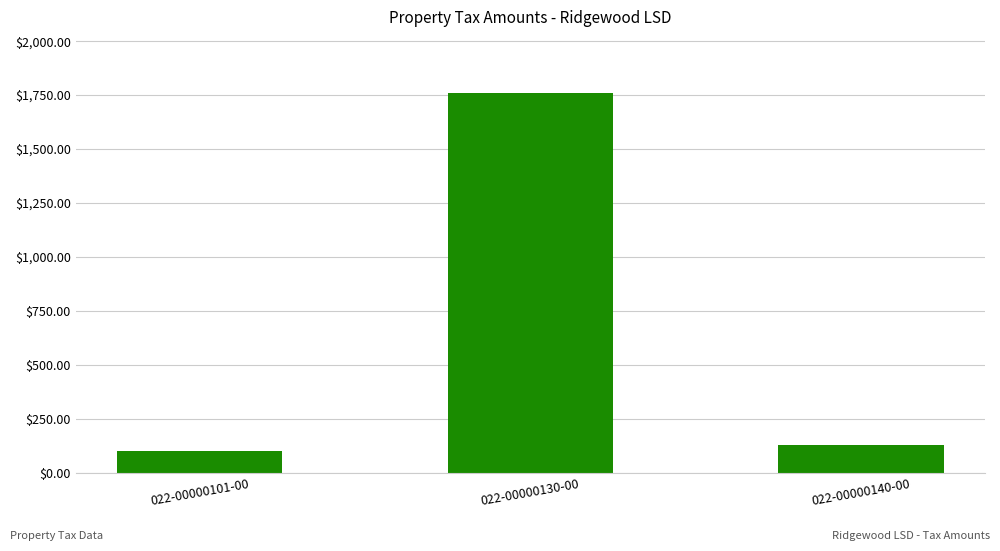

List the labels in order of value, smallest first.

022-00000101-00, 022-00000140-00, 022-00000130-00